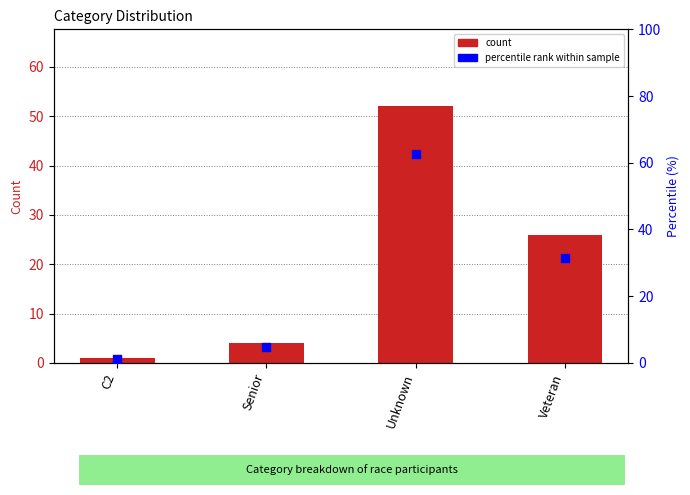

Which series has the largest Y range (max minus min)?

percentile rank within sample